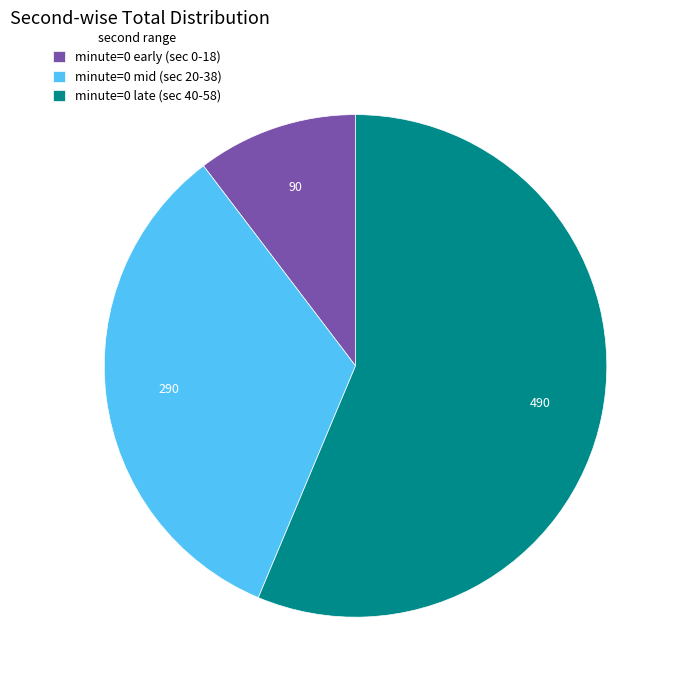

Between minute=0 late (sec 40-58) and minute=0 early (sec 0-18), which is larger?

minute=0 late (sec 40-58)